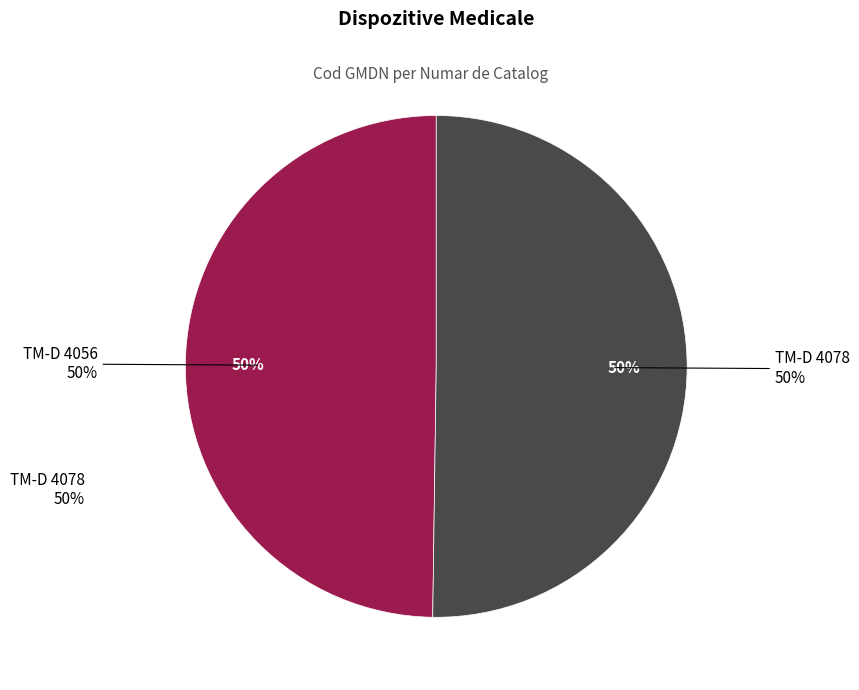

What is the ratio of the value at TM-D 4078 to the value at TM-D 4056?

1.0